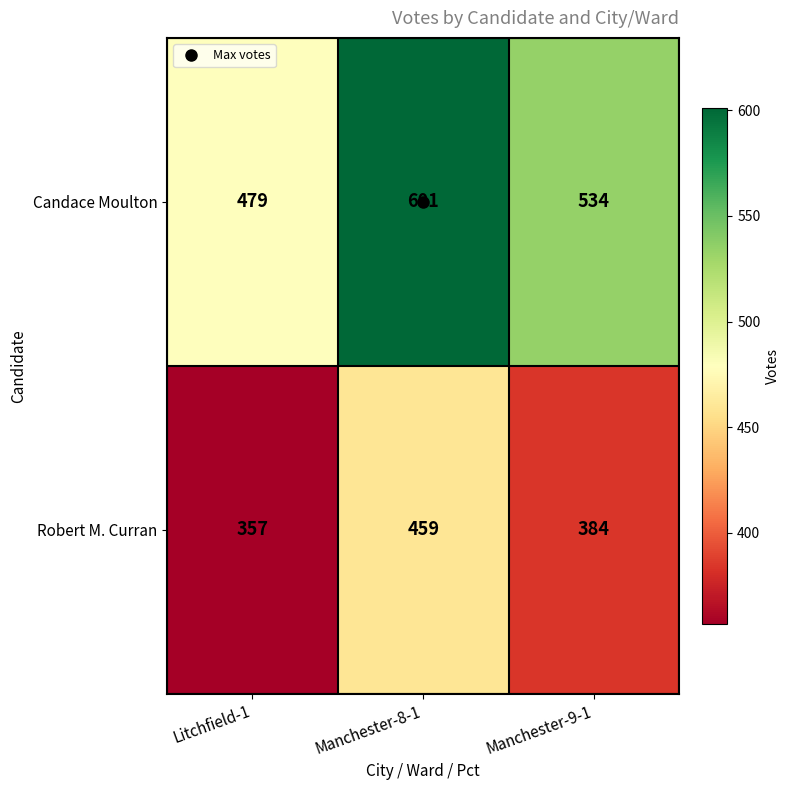

At which category is the sum across all series the highest?

Manchester-8-1